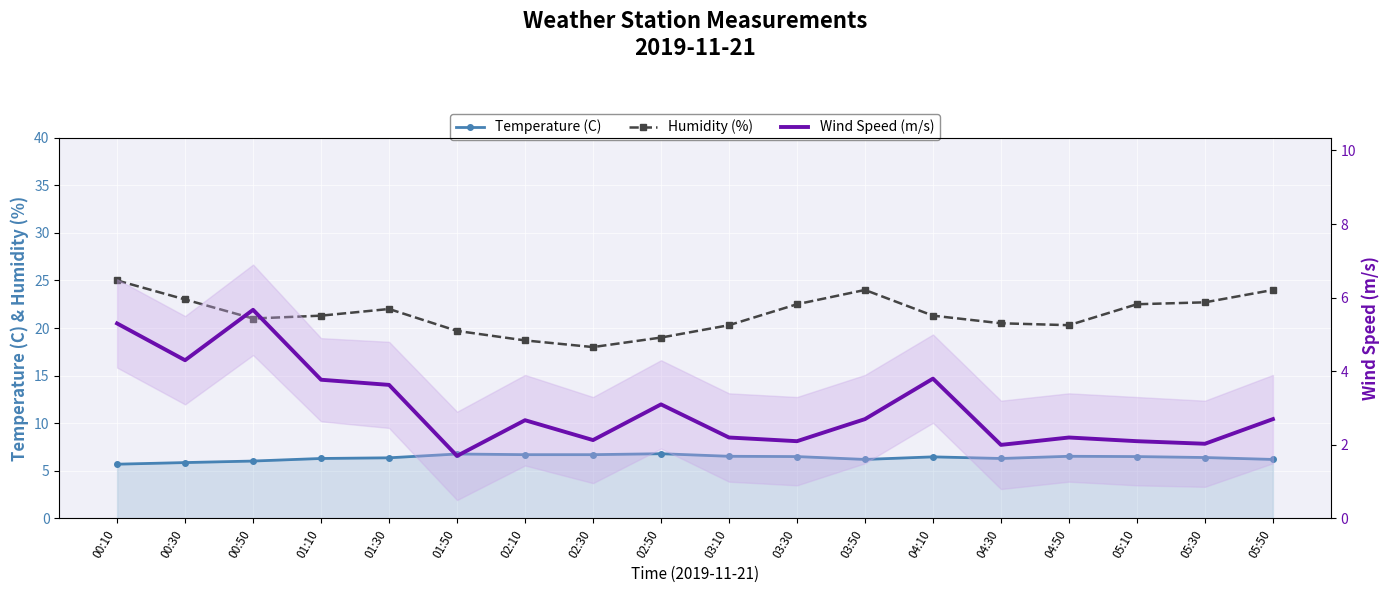

How many lines are shown in the chart?

3